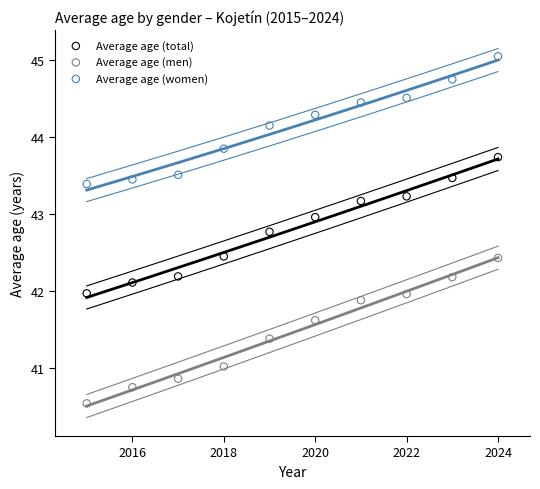

What are all the series names shown in the legend?

Average age (total), Average age (men), Average age (women)